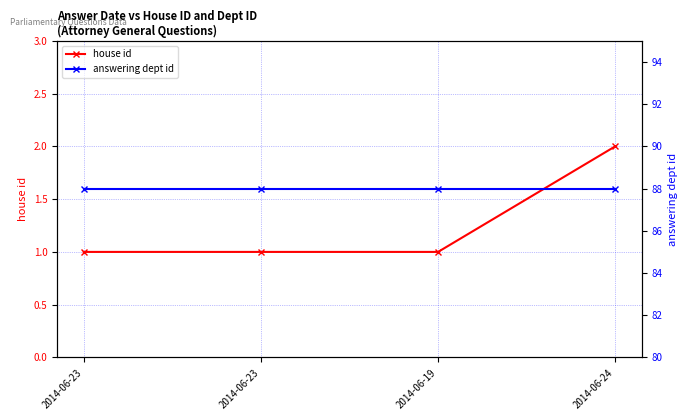

Is the value of answering dept id at 2014-06-19 greater than the value of house id at 2014-06-23?

Yes